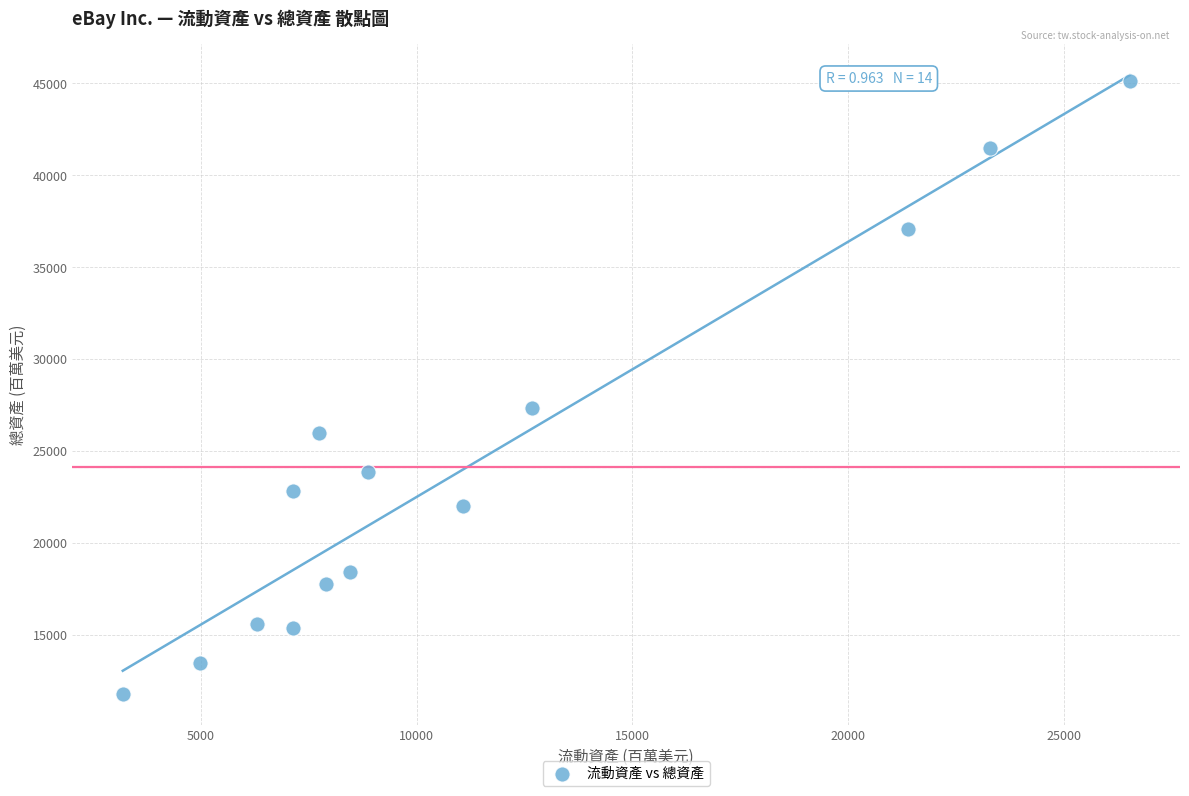

What is the range of Y values (max minus min)?

33343